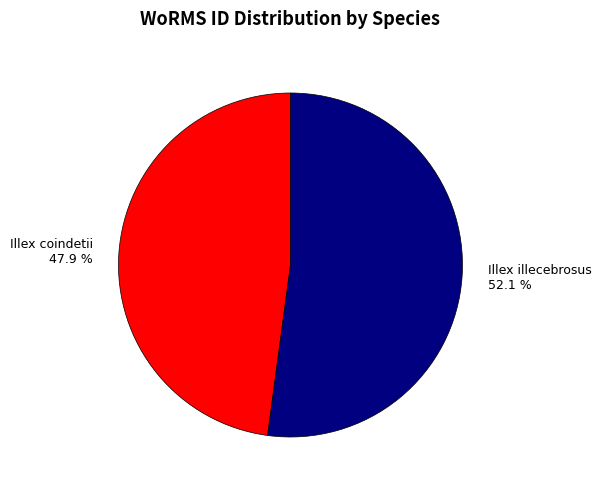

True or false: Illex illecebrosus accounts for 52% of the total.

True